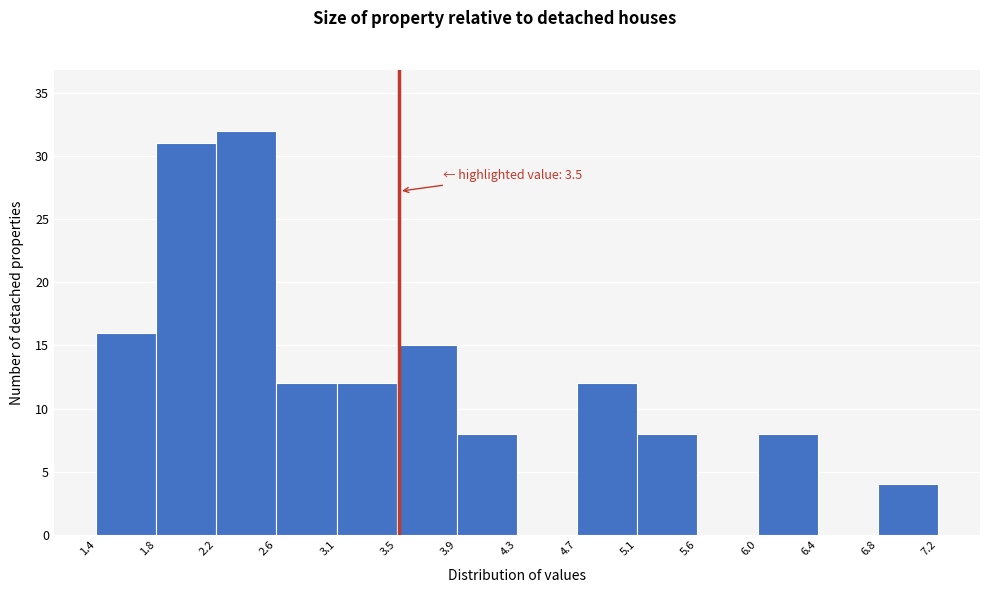

Over which range of the x-axis is the bar tallest?

2.2 to 2.6